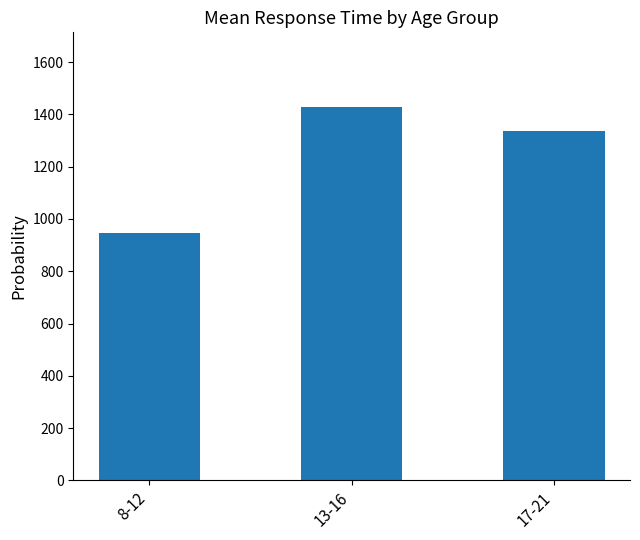

Where is the data nearest to the value 1187?

17-21